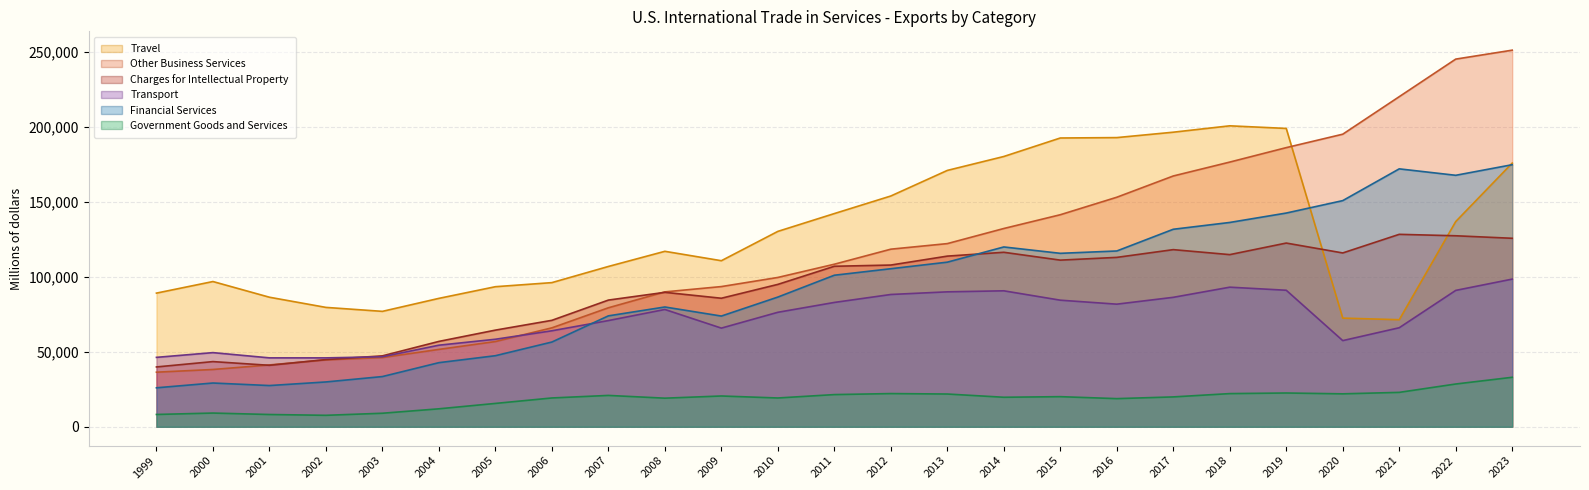

What is the maximum value shown in the chart?

251178